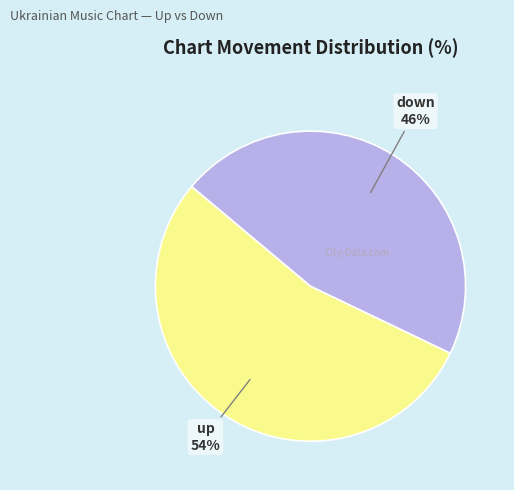

True or false: down accounts for 39% of the total.

False